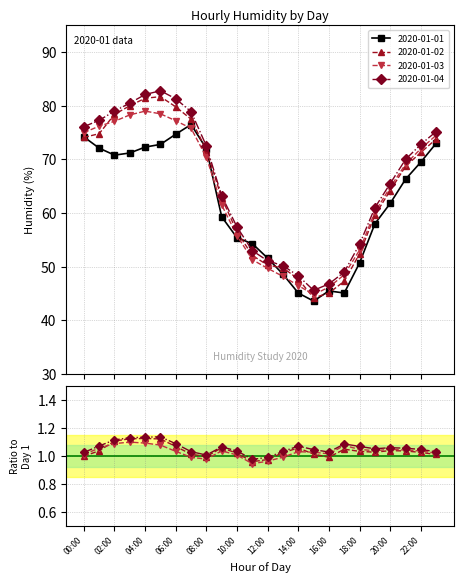

What are all the series names shown in the legend?

2020-01-01, 2020-01-02, 2020-01-03, 2020-01-04